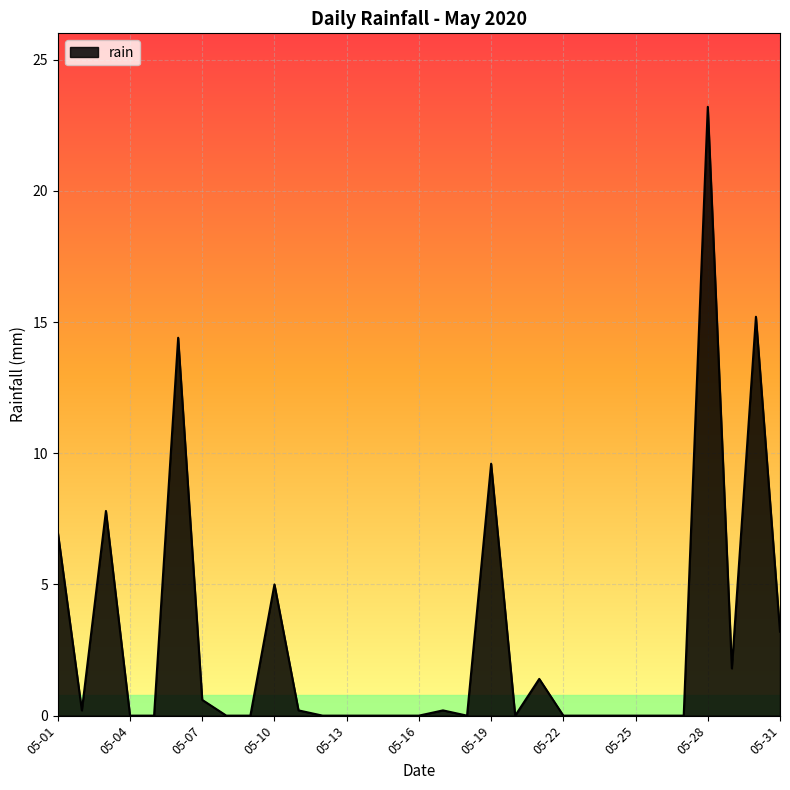

What is the difference between the maximum and minimum values?

23.2